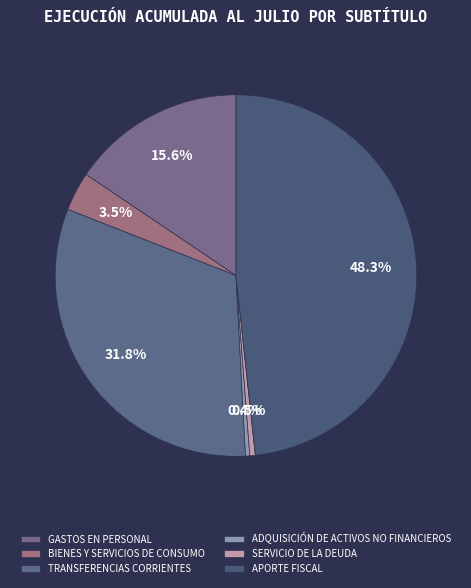

How many slices are in this pie chart?

6